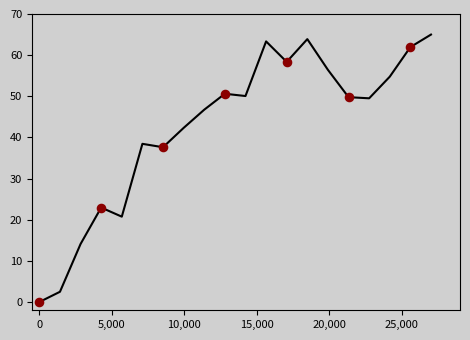

What is the maximum value shown in the chart?

65.0